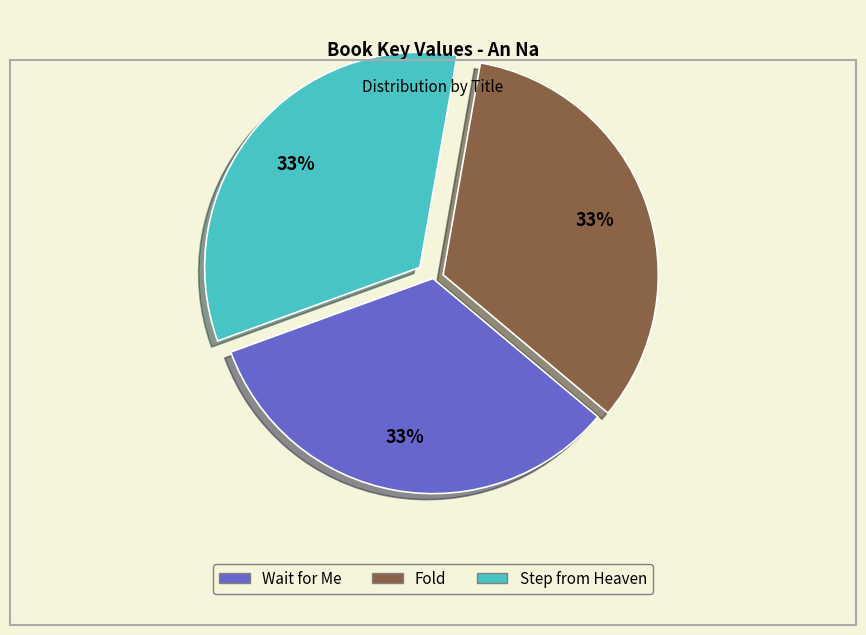

Count the number of slices in the pie.

3